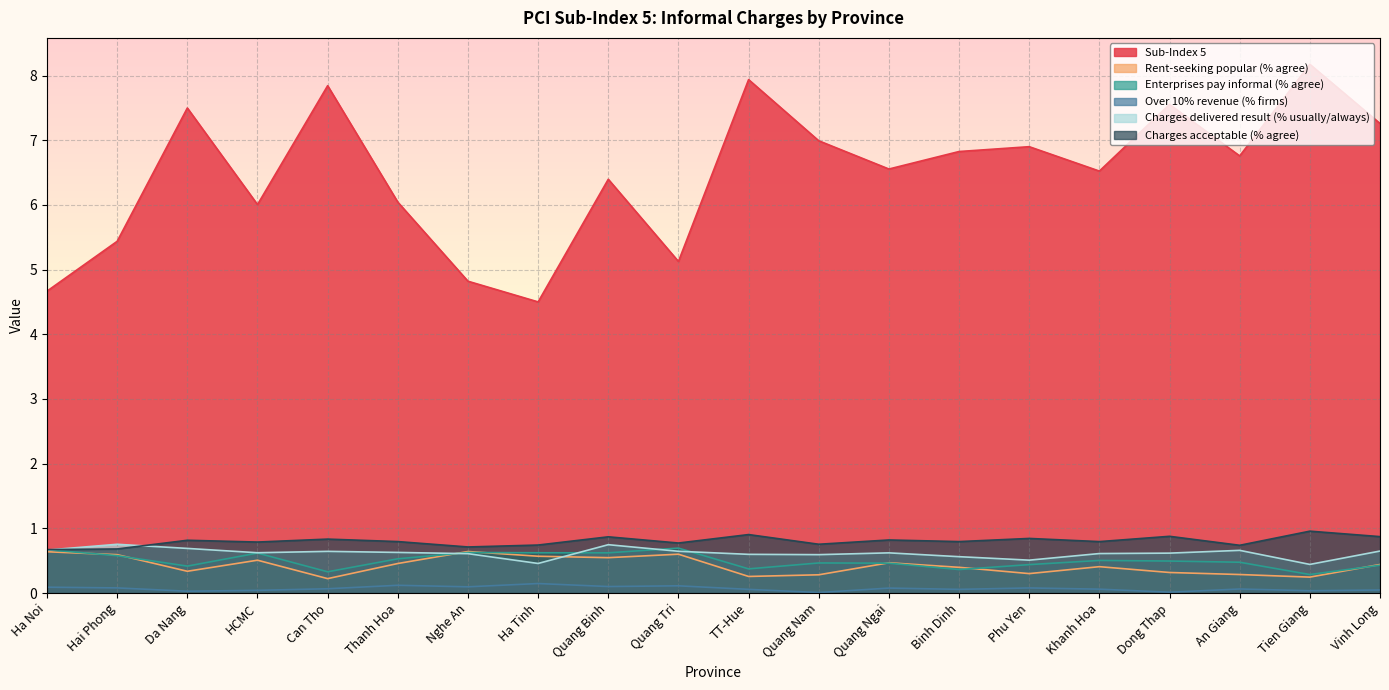

True or false: Enterprises pay informal (% agree) has a value of 0.4 at Phu Yen.

True